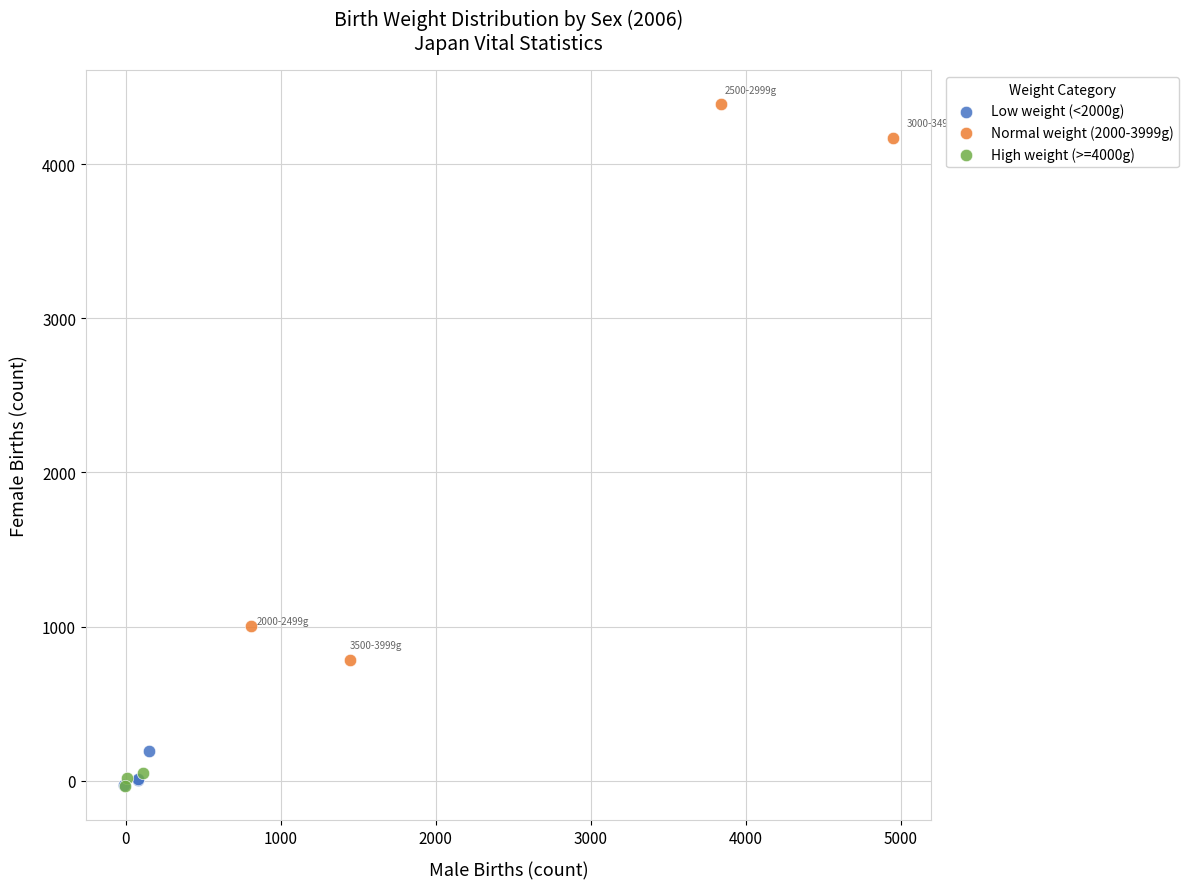

What are all the series names shown in the legend?

Low weight (<2000g), Normal weight (2000-3999g), High weight (>=4000g)